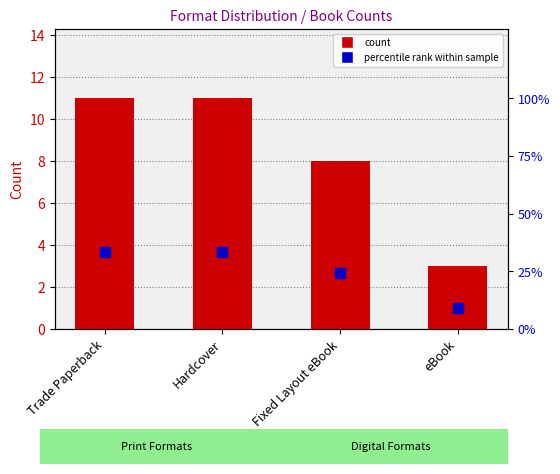

How many series are shown in this chart?

2